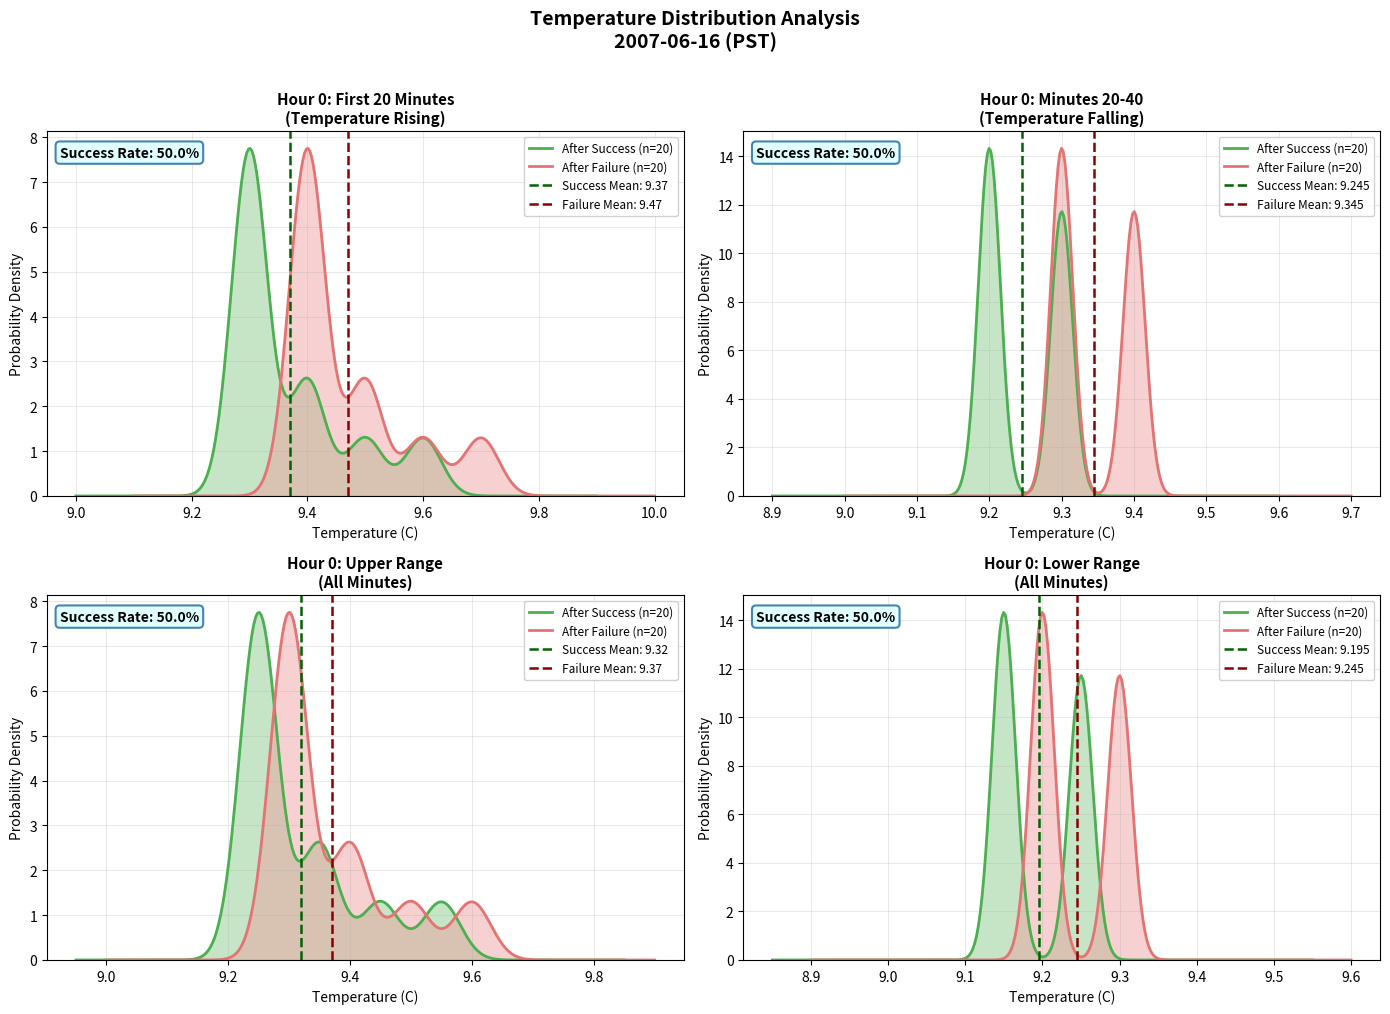

How many intersections are there between Hour 0 Minute and Hour 0 Temperature?

1